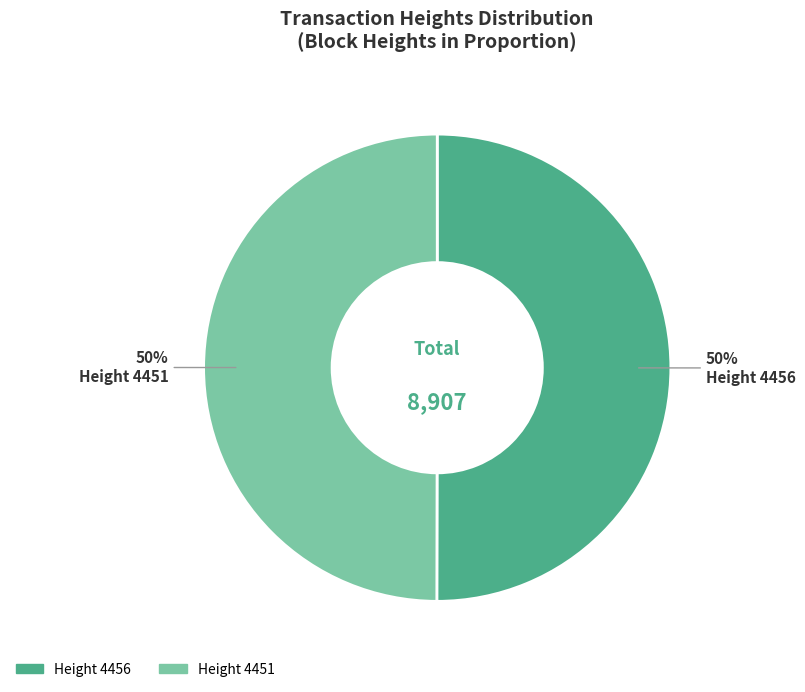

How many slices are in this pie chart?

2